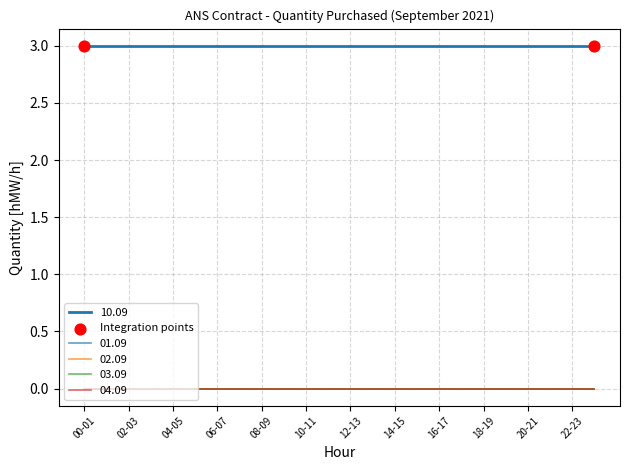

What is the total value across all series at 06-07?

3